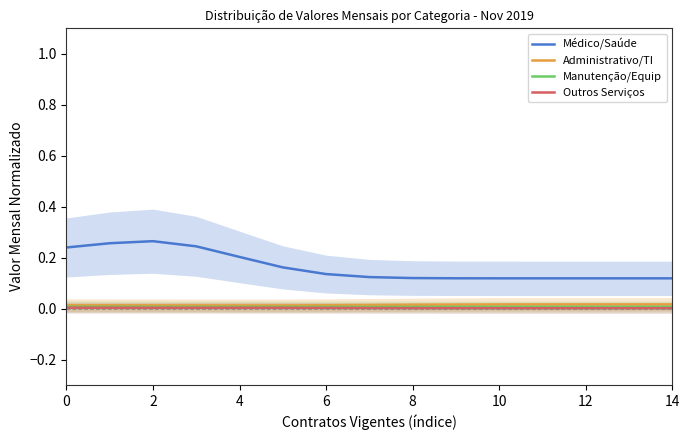

True or false: Manutenção/Equip and Administrativo/TI intersect in this chart.

False